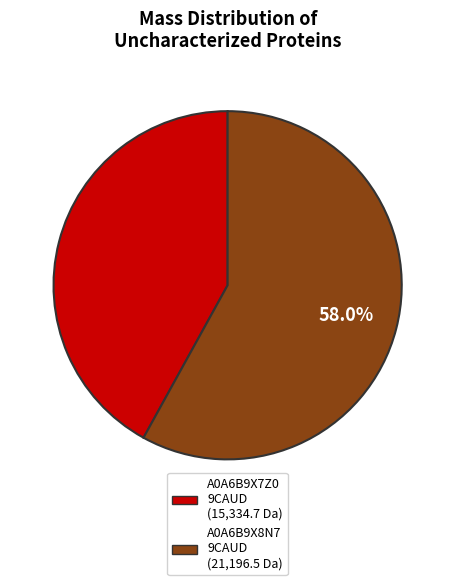

Is there a majority slice in this chart?

Yes